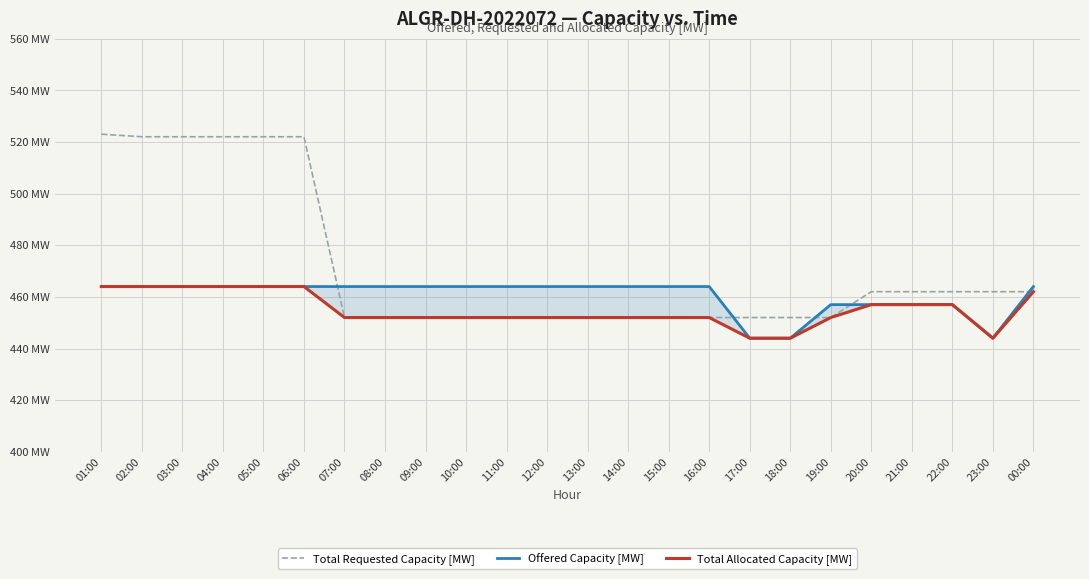

Which series has the widest spread of values?

Total Requested Capacity [MW]